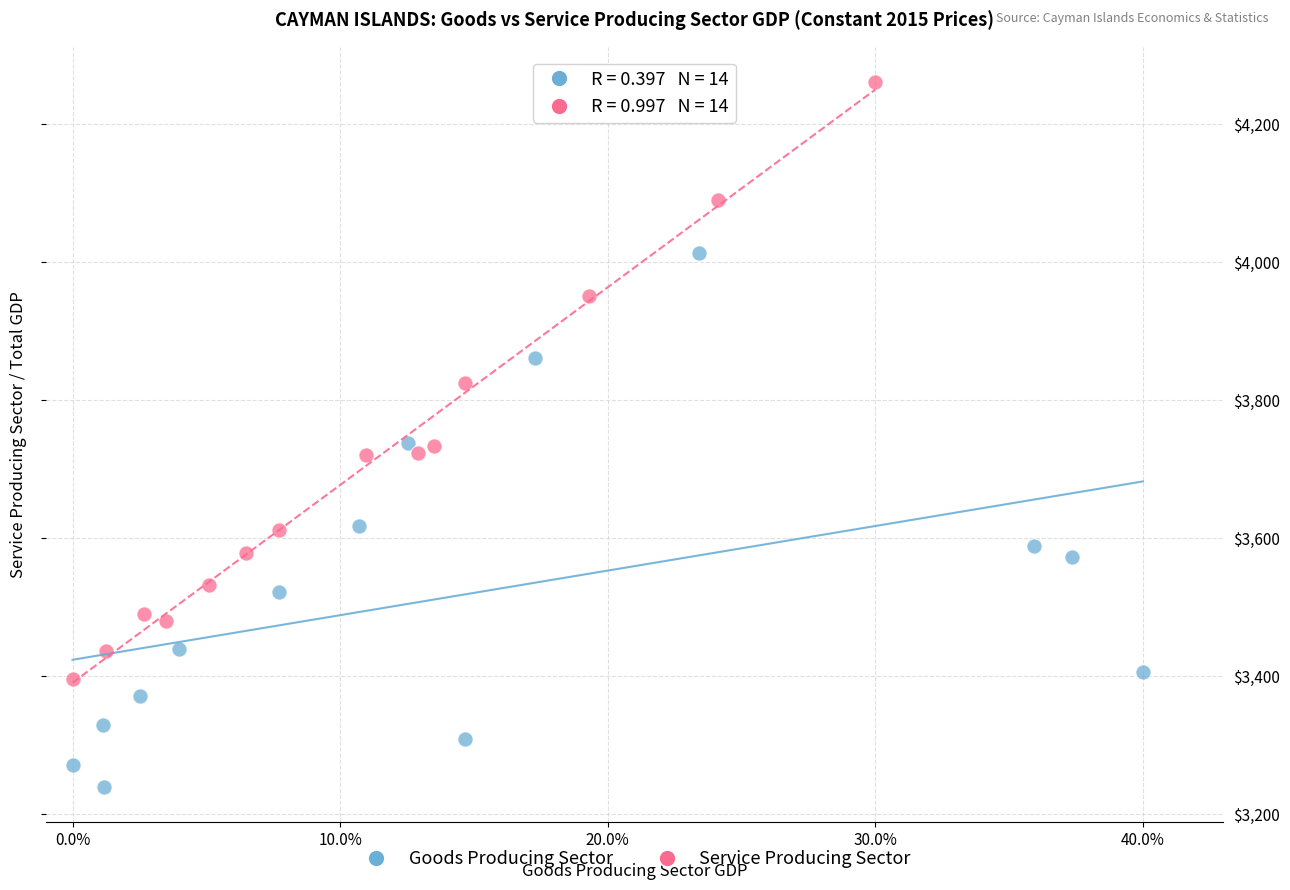

Which series has the largest Y range (max minus min)?

Service Producing Sector